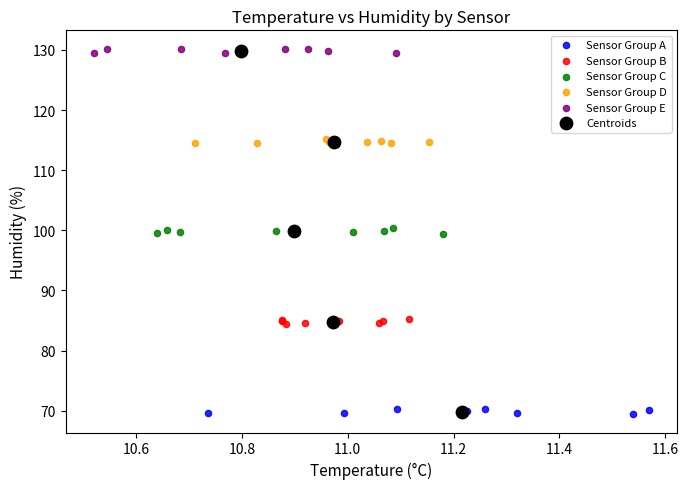

Which series has the largest Y range (max minus min)?

Centroids